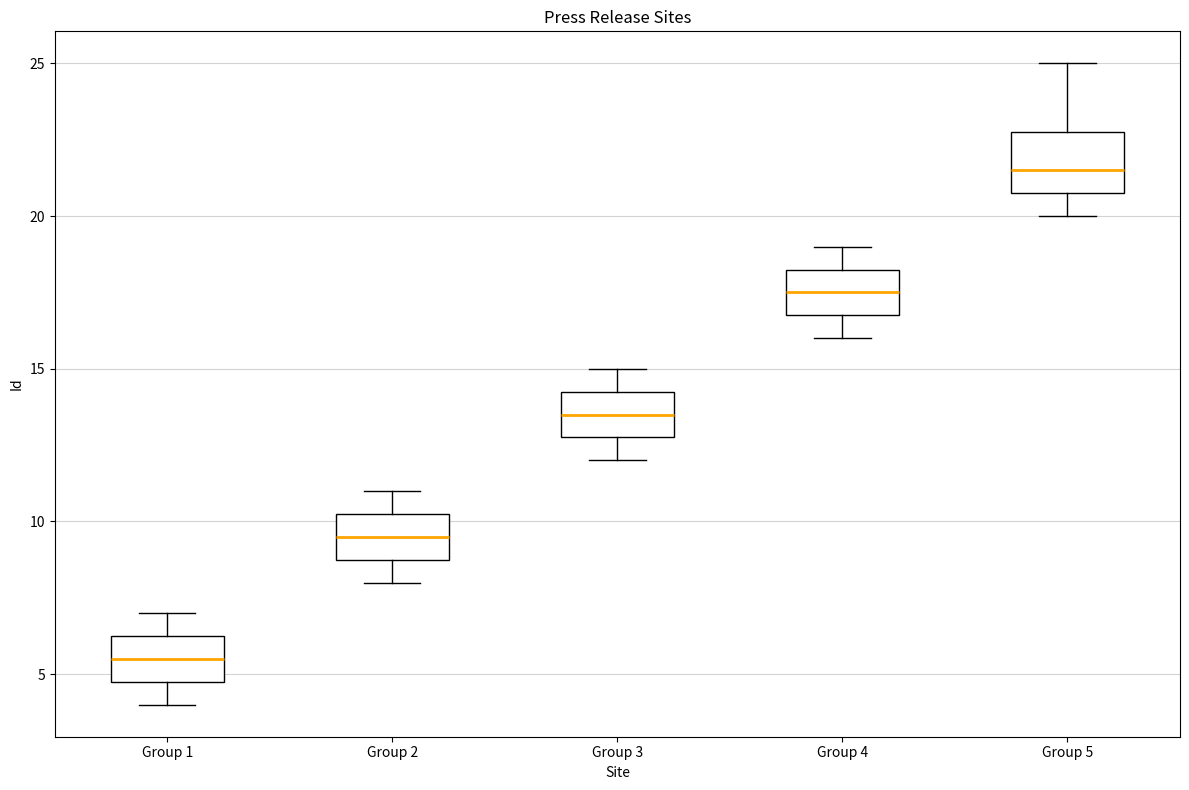

Where does the upper whisker of the box for Group 4 end on the y-axis? The values are not printed on the chart, so give them approximately, as read against the axis.

19.0